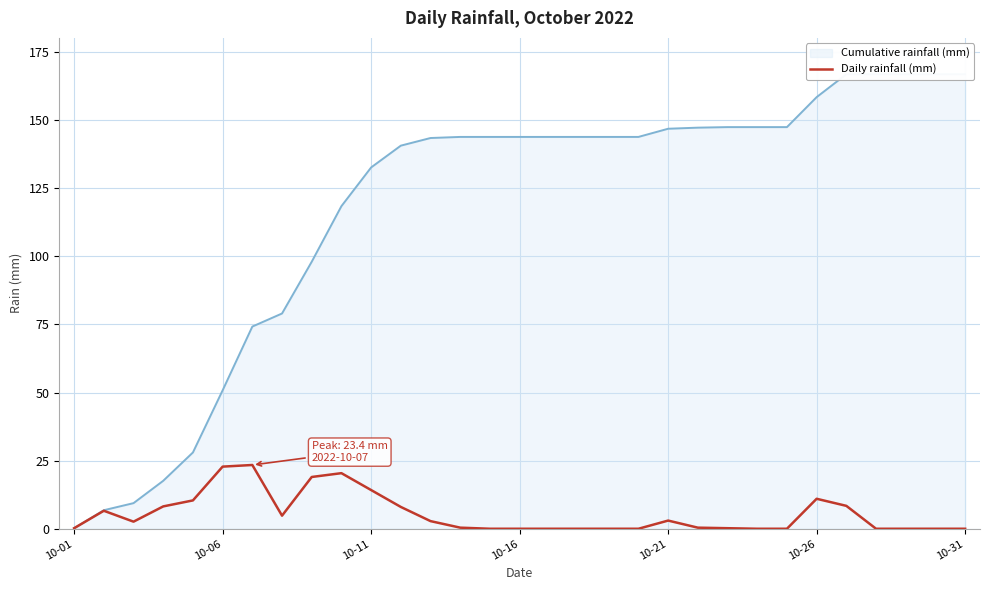

What is the highest value of the Daily rainfall (mm) series?

23.4